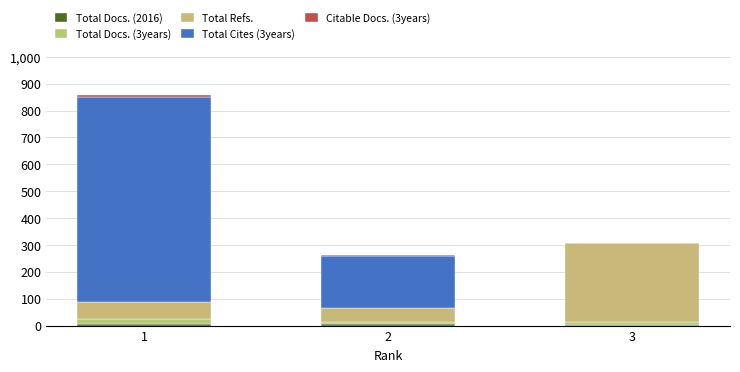

Does the chart contain stacked bars?

Yes